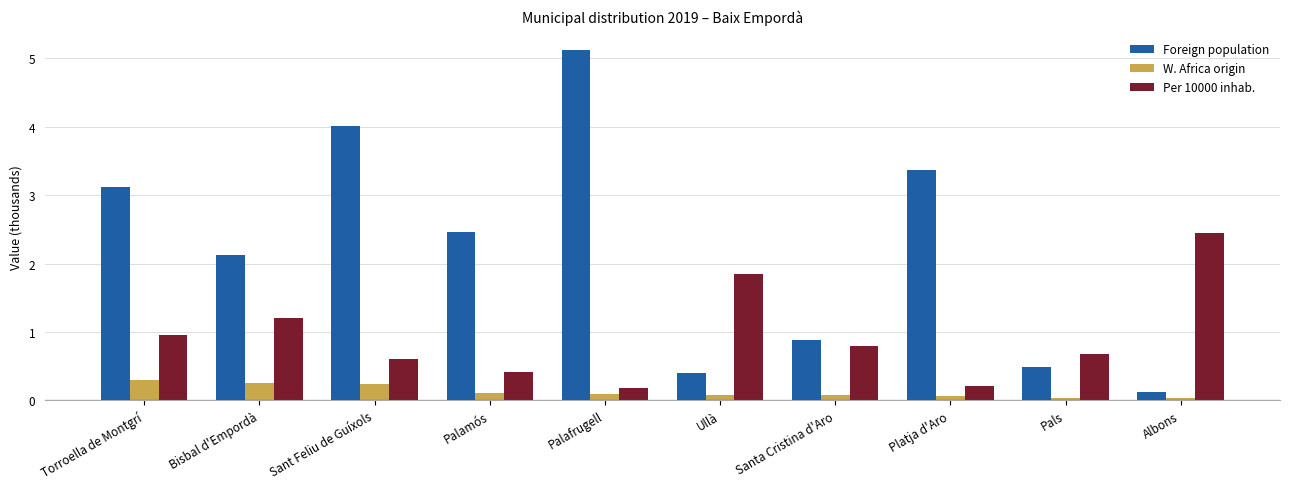

Which series has the widest spread of values?

Foreign population